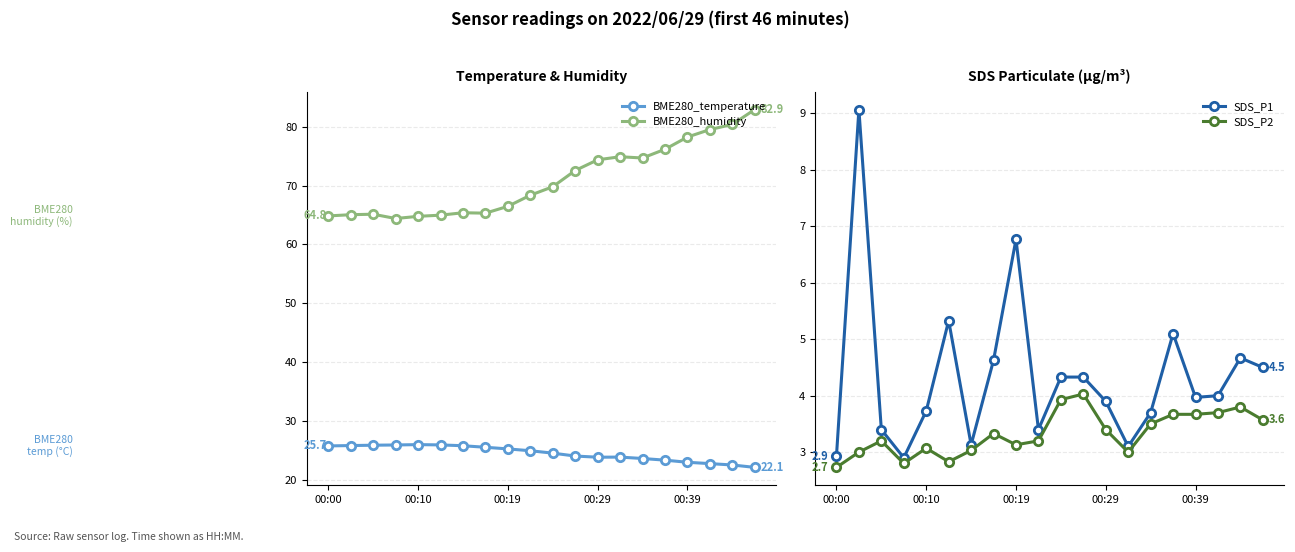

List the series in order of their peak value, highest first.

BME280_humidity, BME280_temperature, SDS_P1, SDS_P2